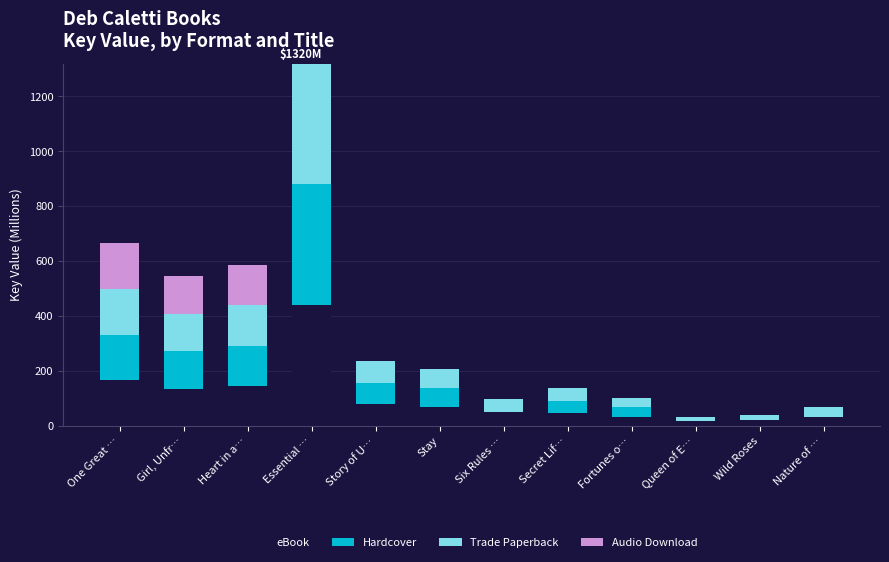

Which category has the highest value in the eBook series?

Essential …